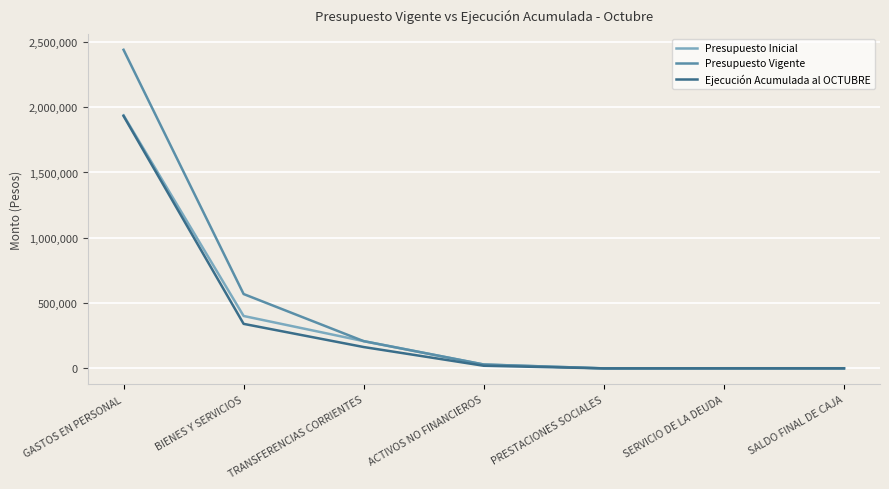

What is the difference between the maximum and minimum values in the Presupuesto Inicial series?

1937553